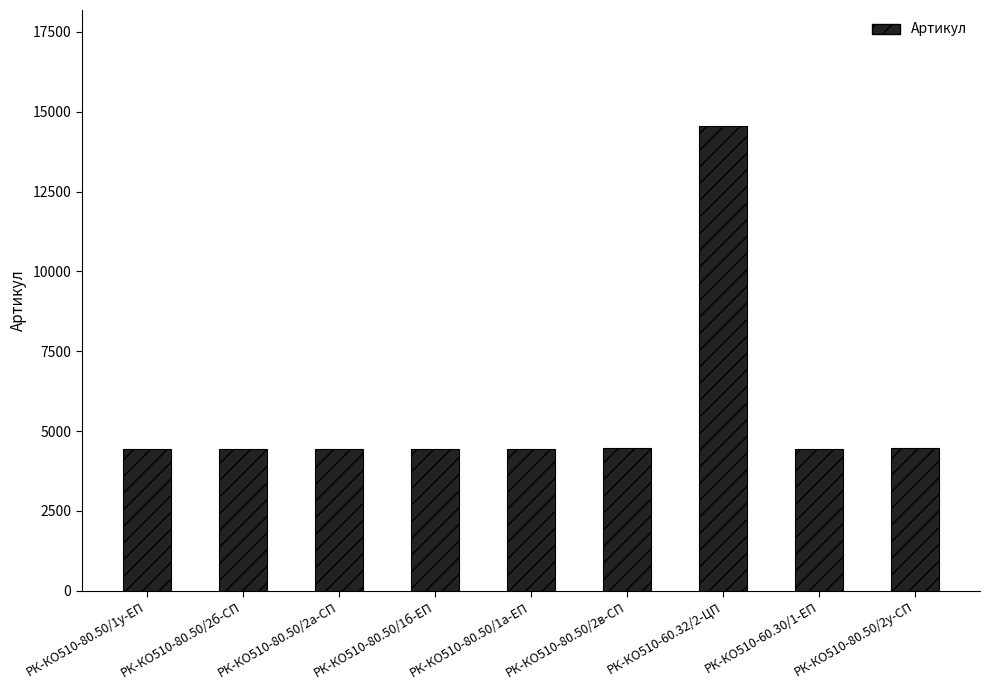

What is the value of the 3rd bar from the left?

4451